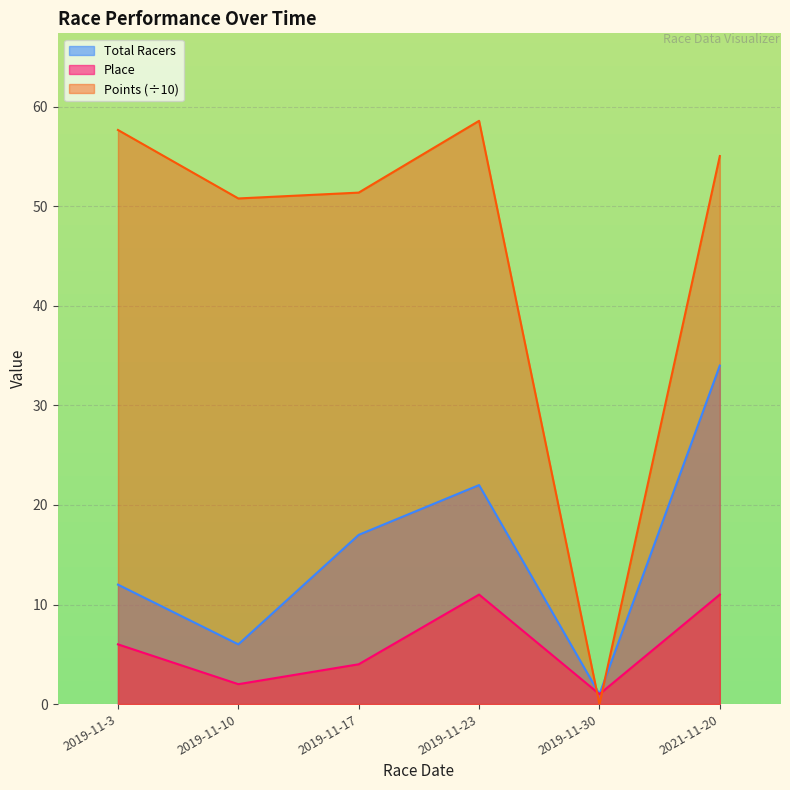

Where do Total Racers and Points first cross each other?

2019-11-23 and 2019-11-30